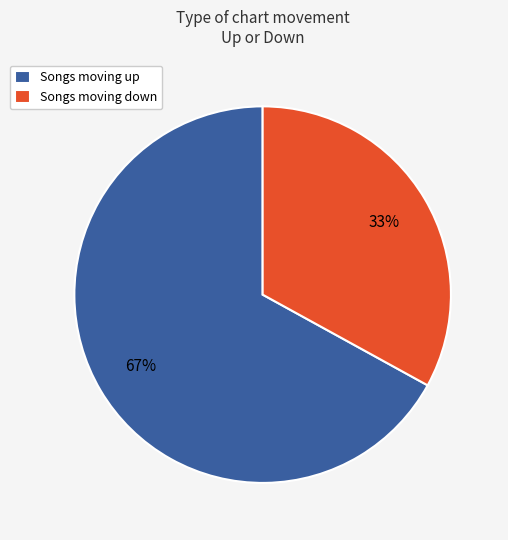

Is it true that Songs moving down is 33% of the pie?

True